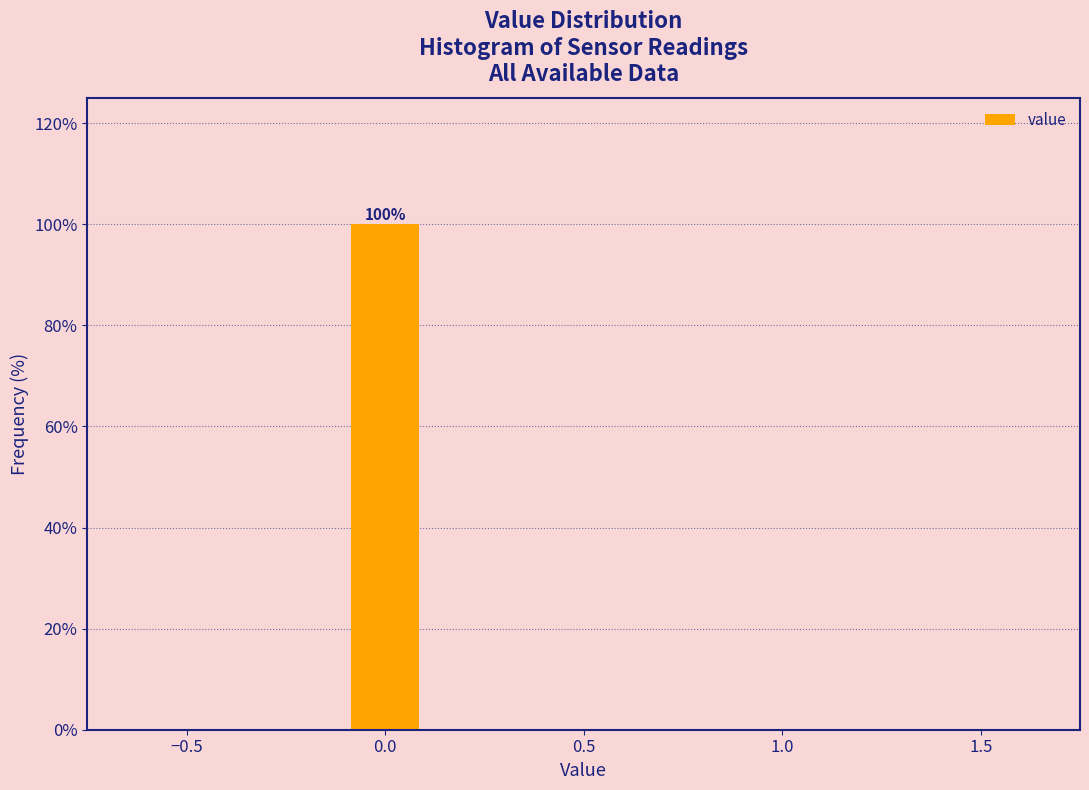

Over which range of the x-axis is the bar tallest?

-0.1 to 0.1